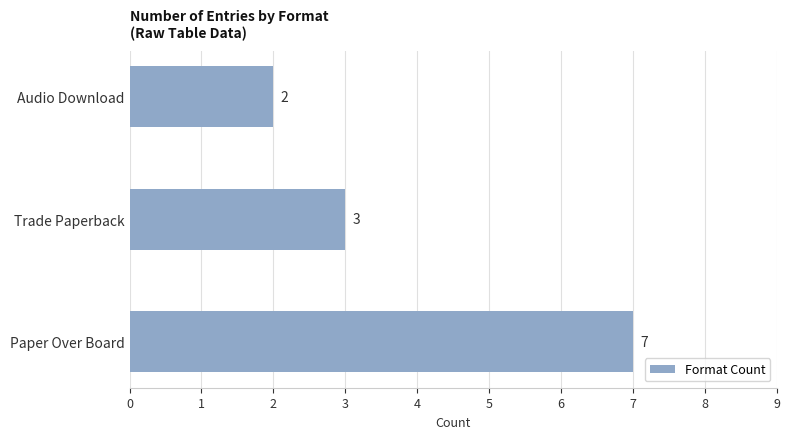

How many categories are shown in the chart?

3